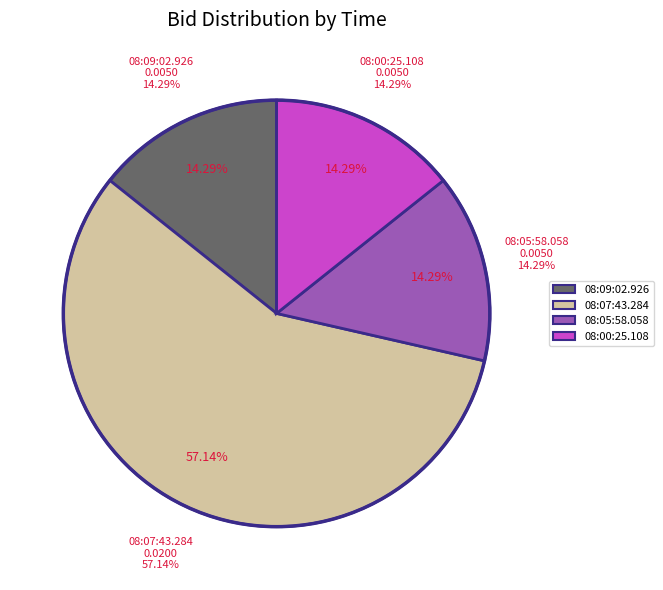

What is the largest slice in the pie chart?

08:07:43.284